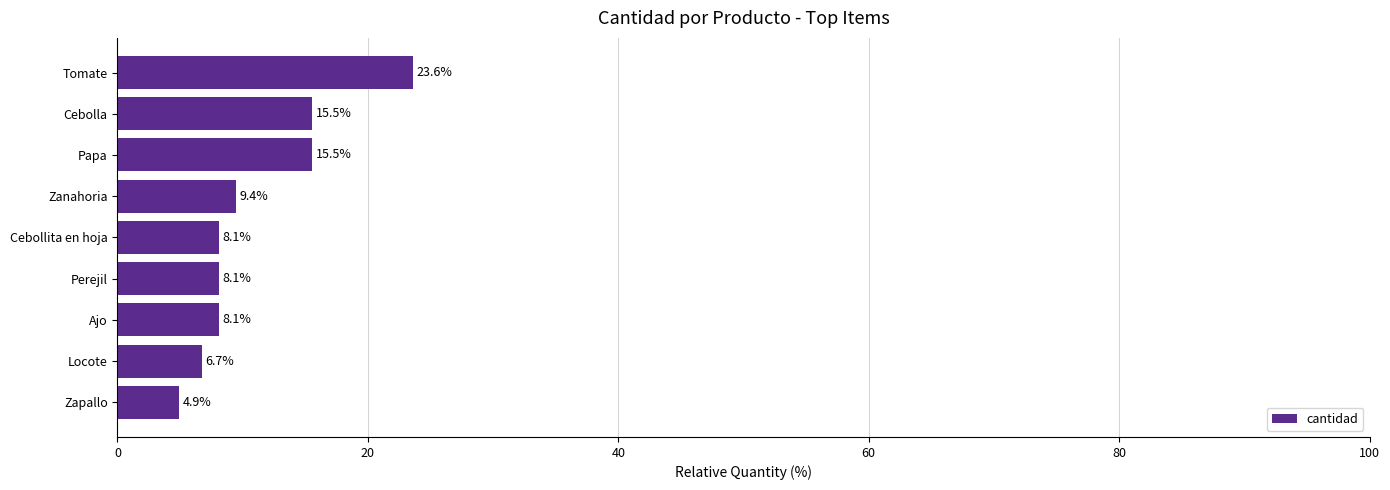

What is the average value?

11.1